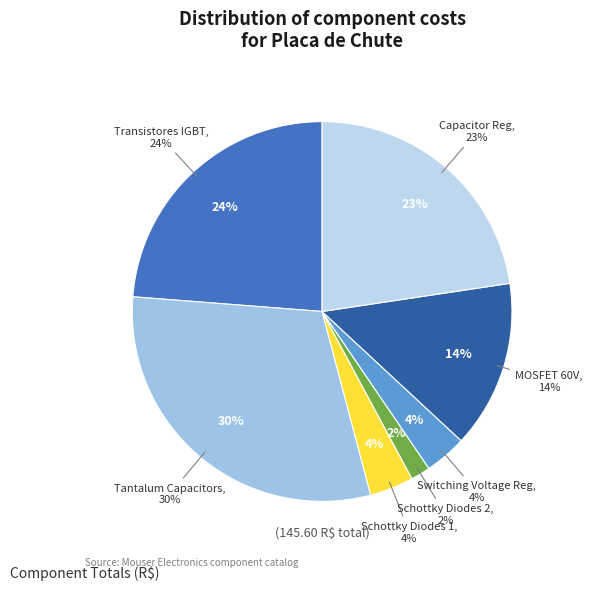

Is there any slice that represents more than half of the pie?

No